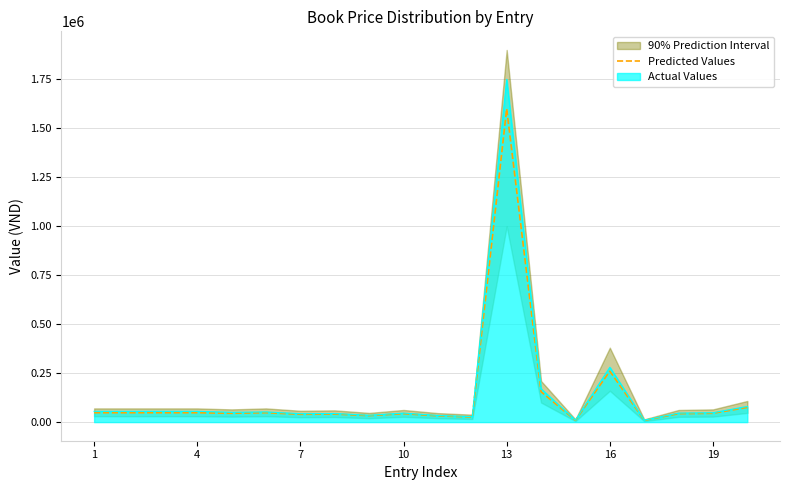

What is the maximum value for Actual Values?

1750000